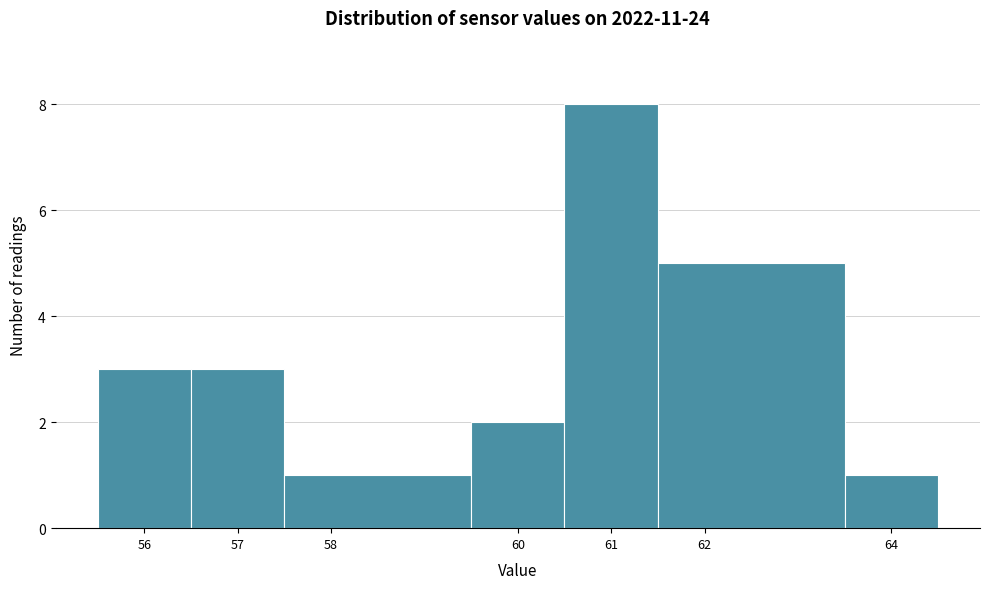

What is the height of the bar covering 61.5 to 63.5 on the x-axis? The values are not printed on the chart, so give them approximately, as read against the axis.

5